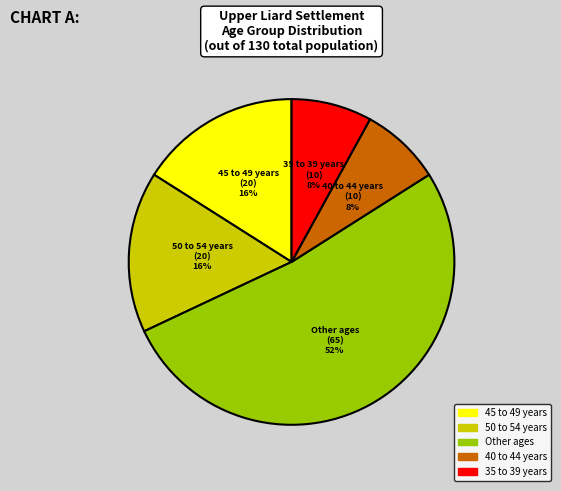

Is there any slice that represents more than half of the pie?

Yes